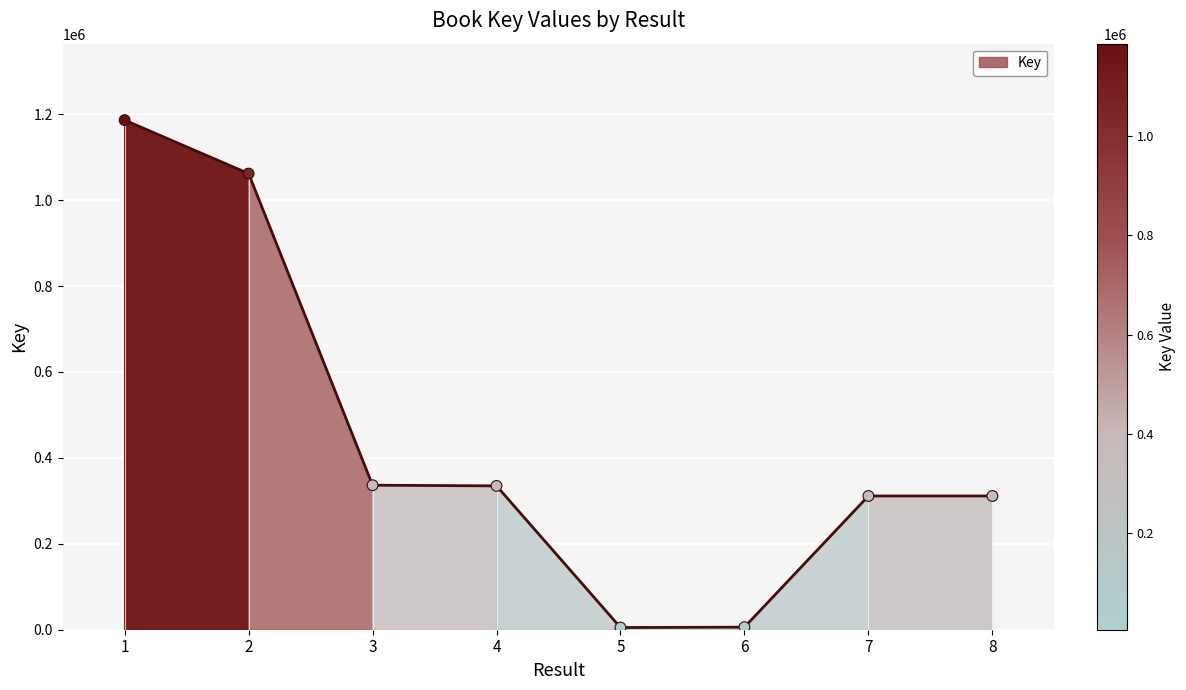

Which has a higher value, 2 or 5?

2